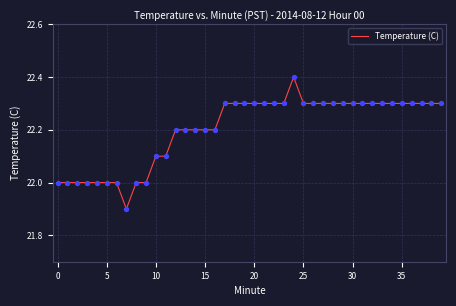

What is the maximum value shown in the chart?

22.4